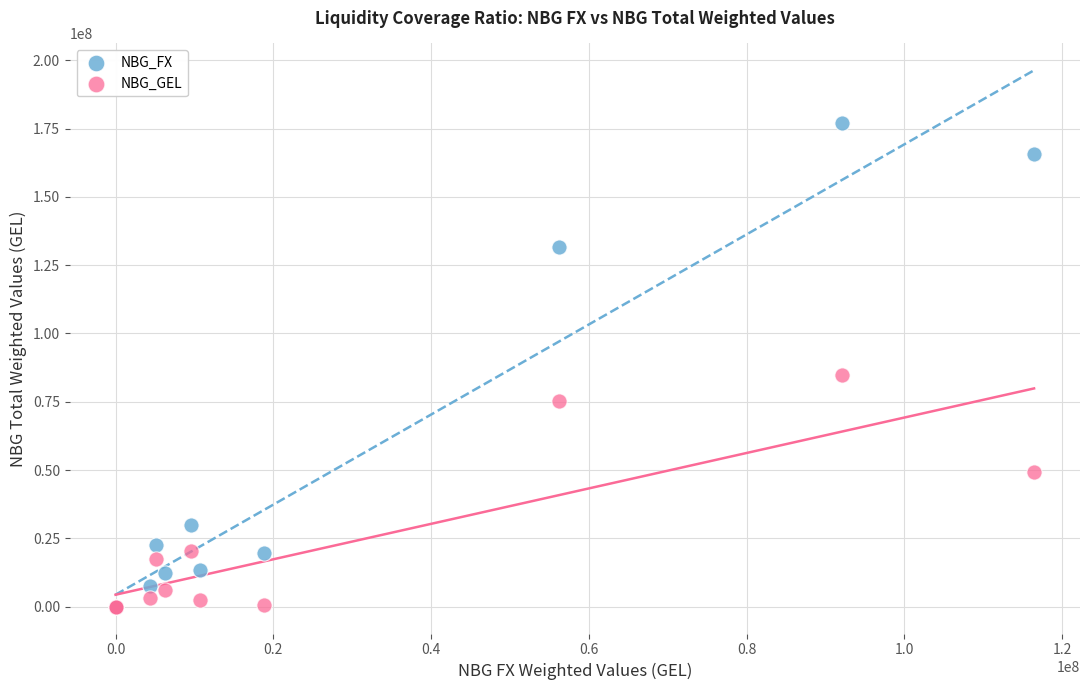

What are all the series names shown in the legend?

NBG_FX, NBG_GEL